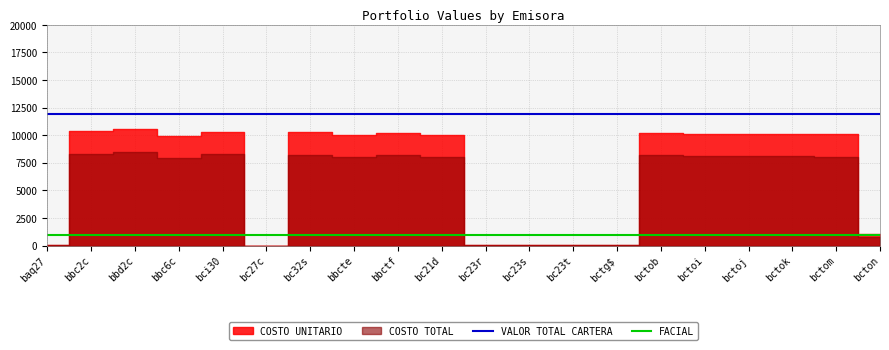

The value of VALOR TOTAL CARTERA at bctoj is 11947.5. True or false?

True